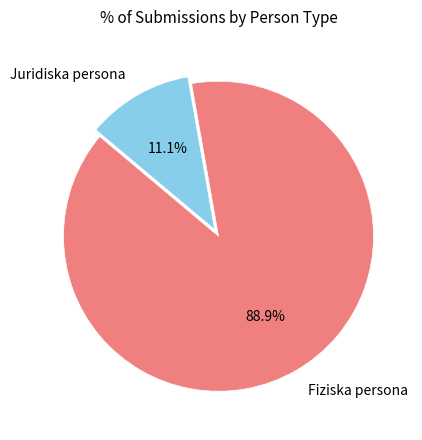

Does Fiziska persona represent more than half of the total?

Yes